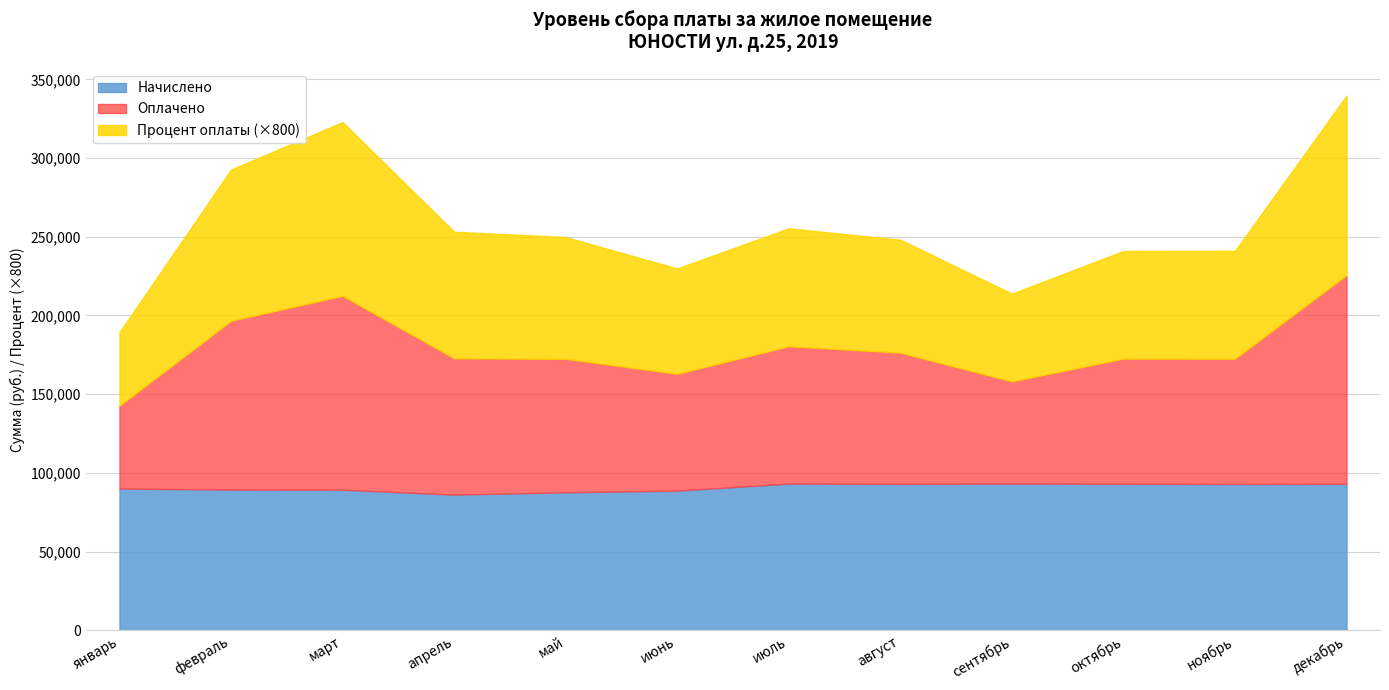

At how many categories does at least one series exceed 64451?

12